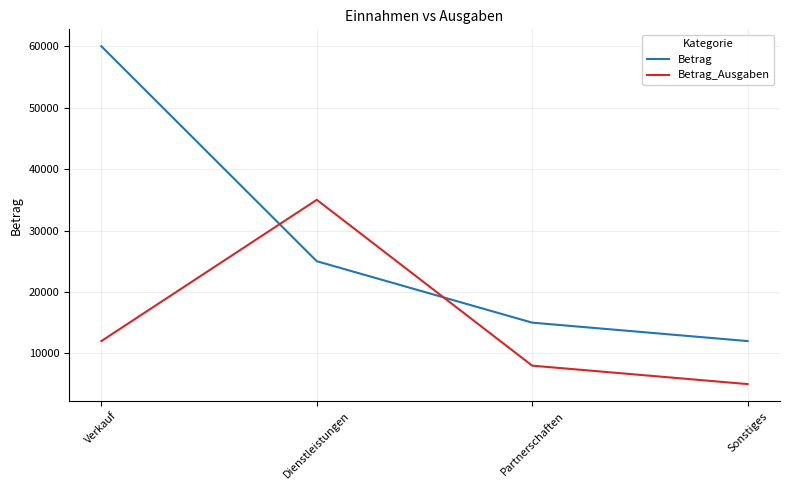

At which category is the sum across all series the highest?

Verkauf